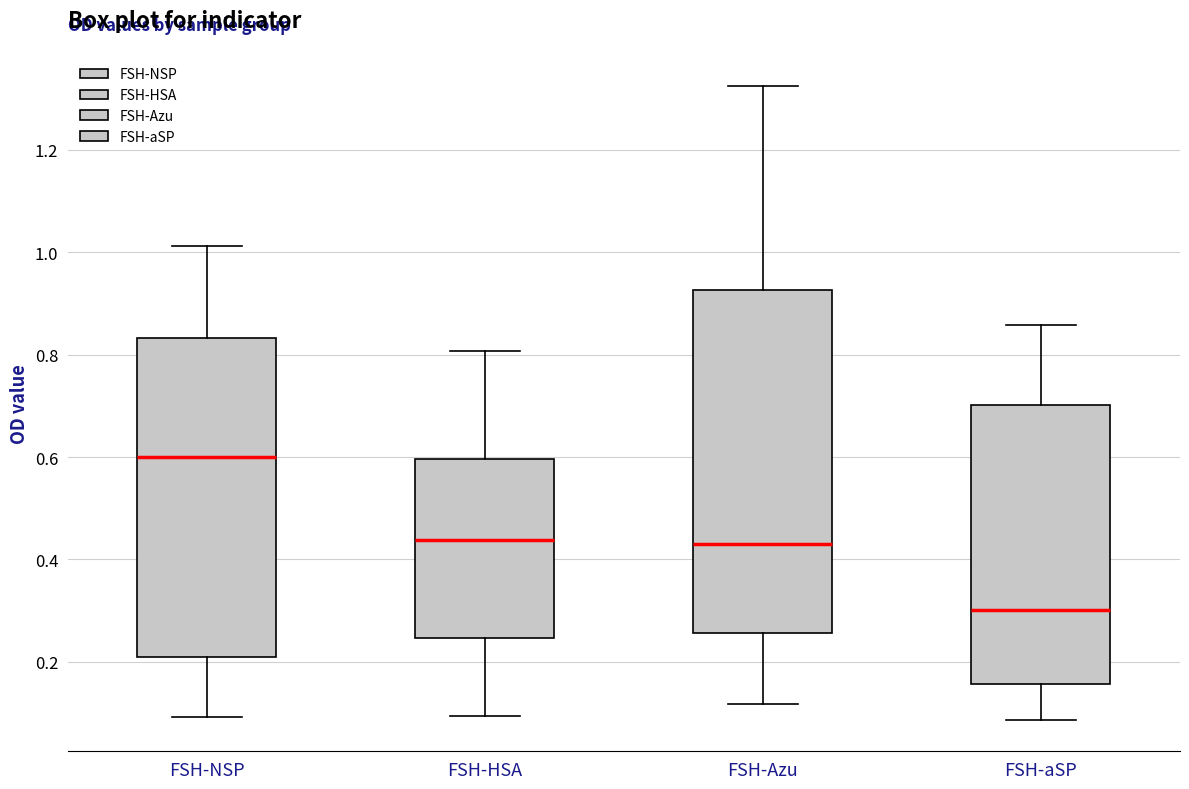

Comparing the boxes themselves (not the whiskers), which one is the tallest?

FSH-Azu